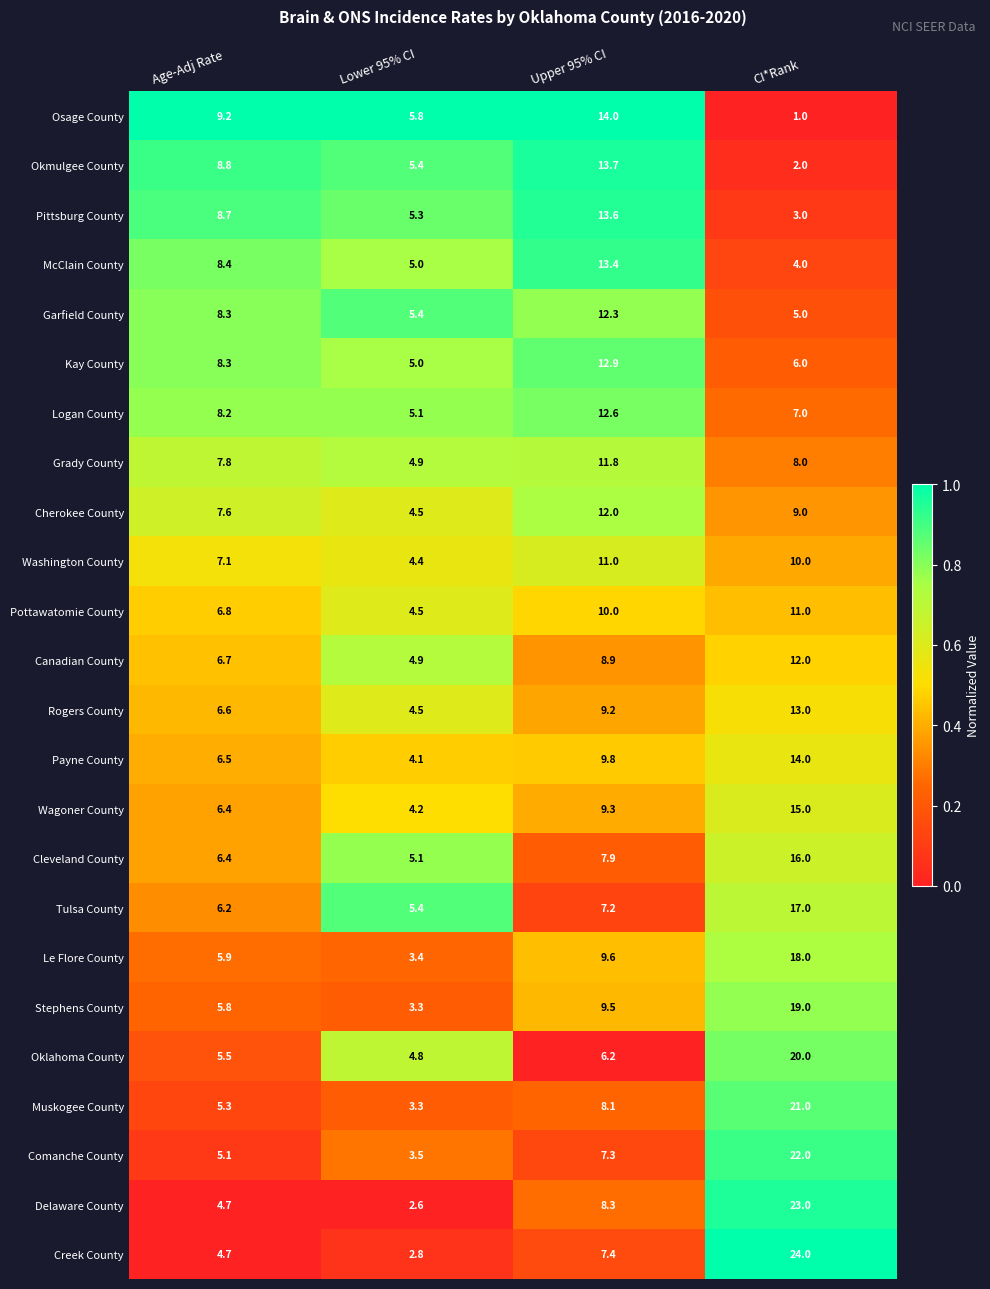

At which category is the sum across all series the highest?

CI*Rank